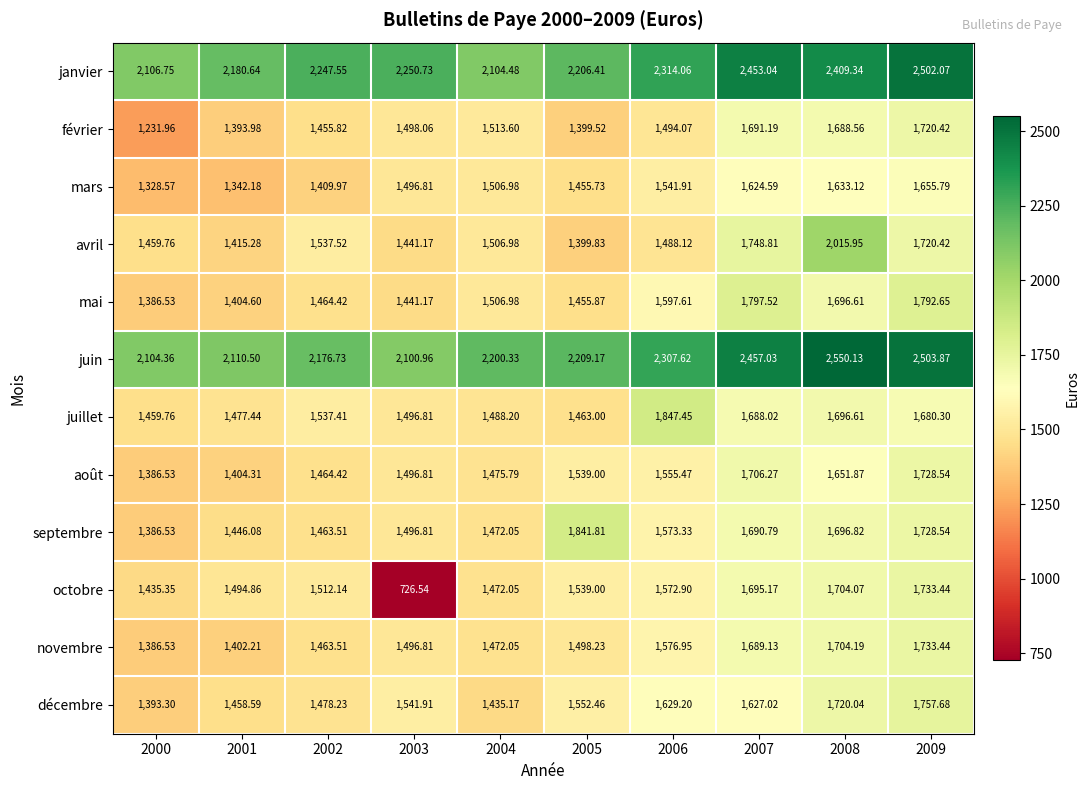

Which series has the largest total across all categories?

janvier